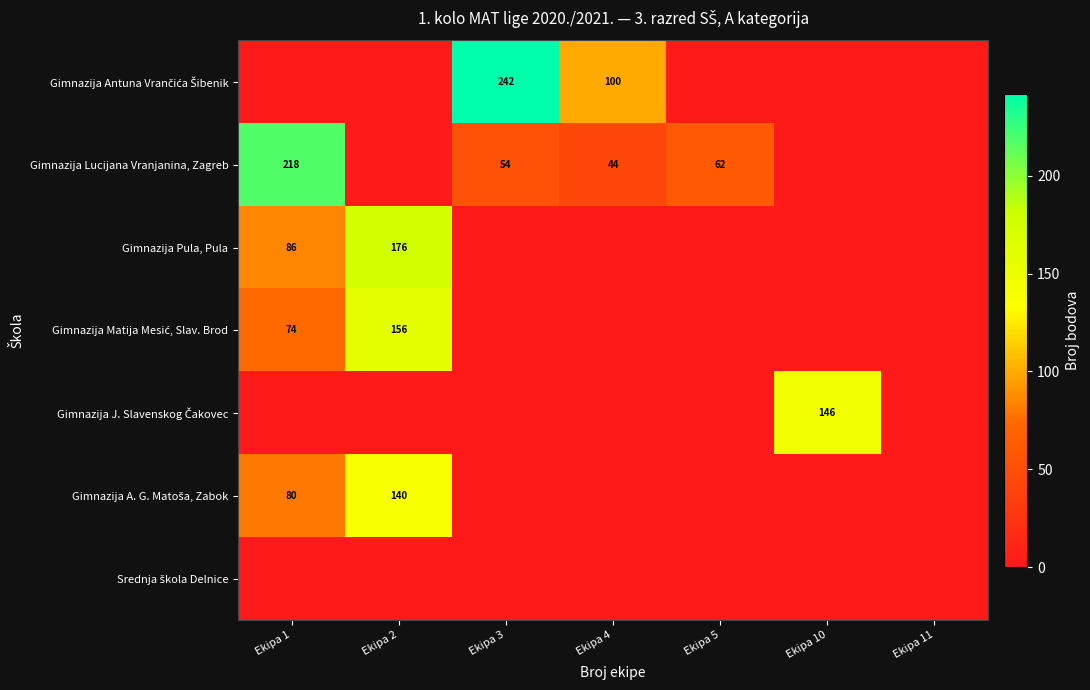

What is the difference between the highest and lowest values at Ekipa 3?

242